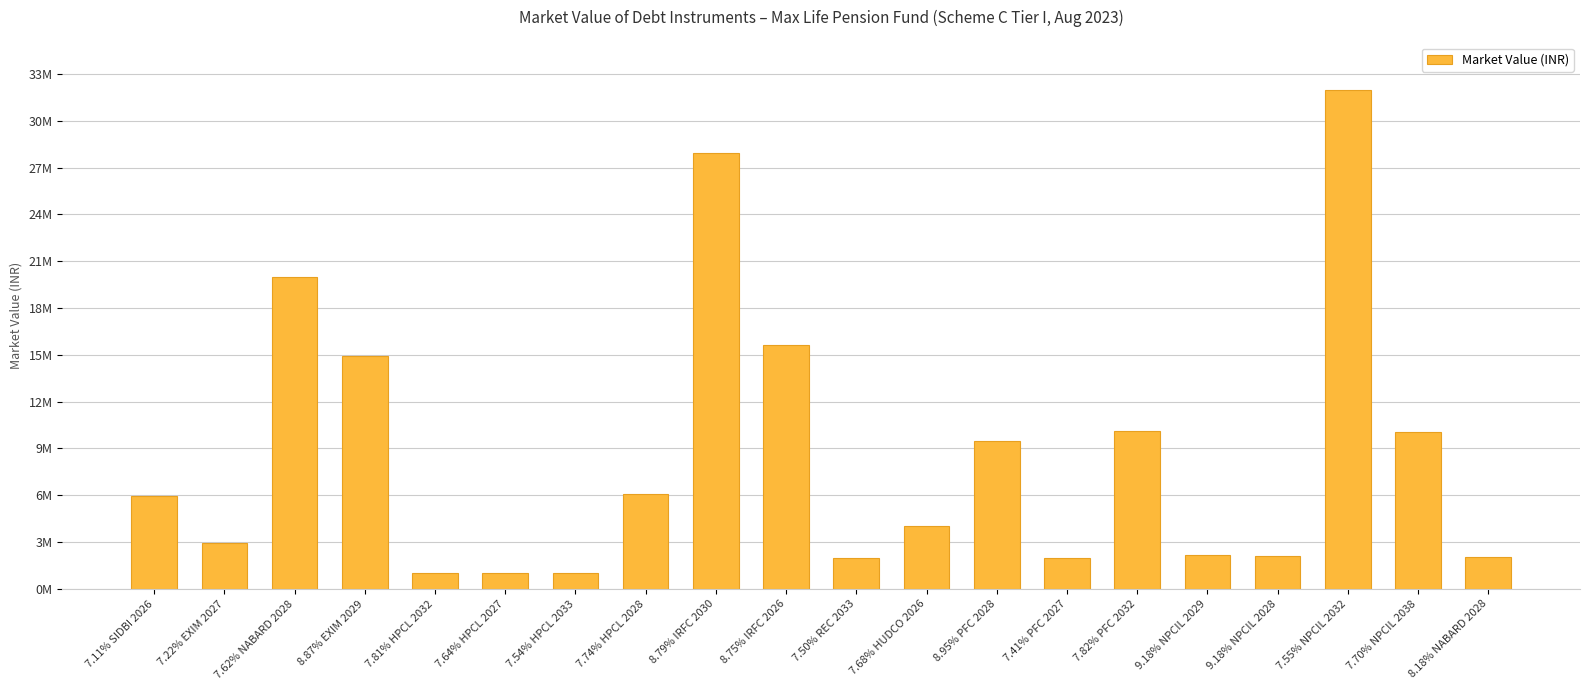

What is the smallest value displayed?

998402